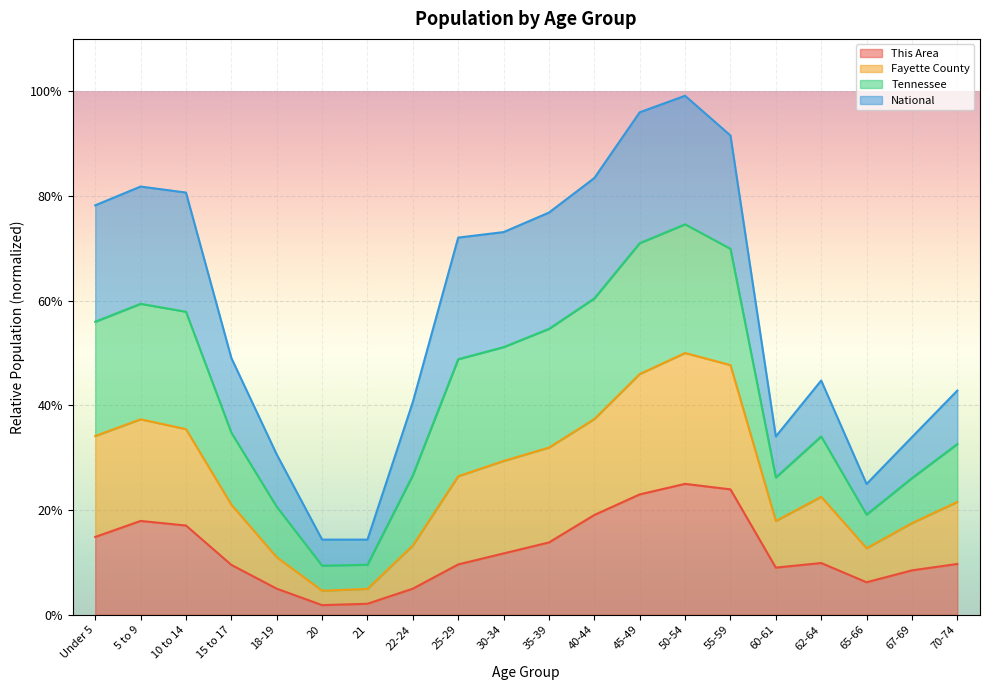

The value of This Area at Under 5 is 14.9. True or false?

True